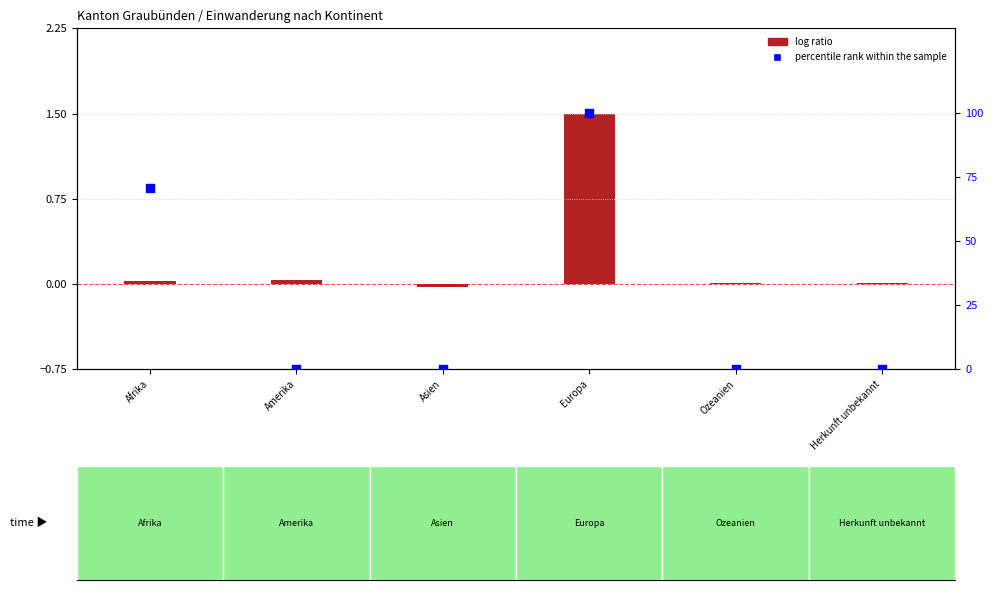

Which series has the largest total across all categories?

percentile rank within the sample